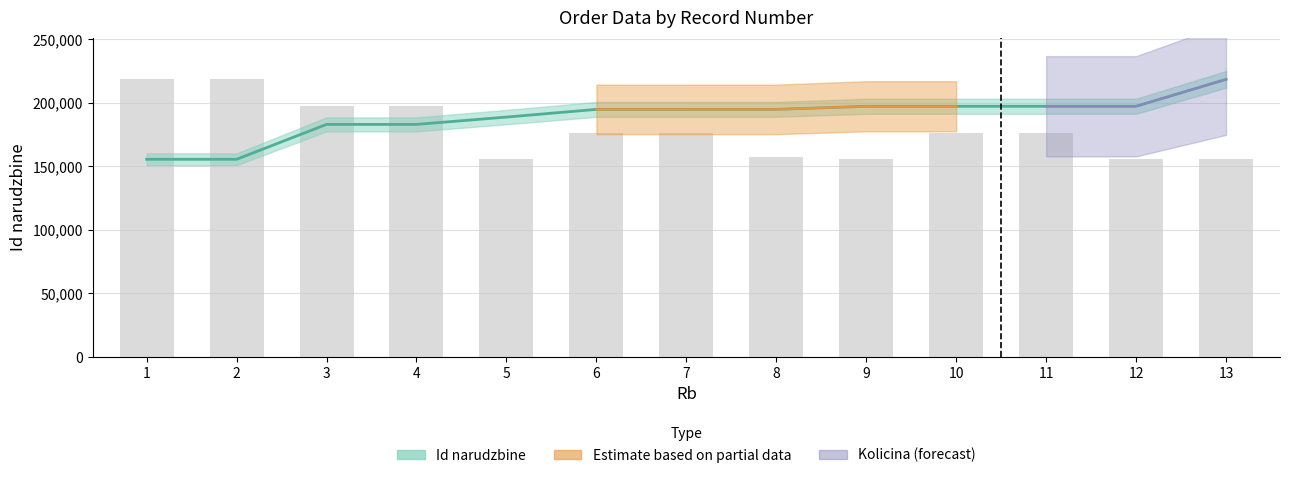

What is the value of the Id narudzbine bar at the 8th from the left?

194817.0